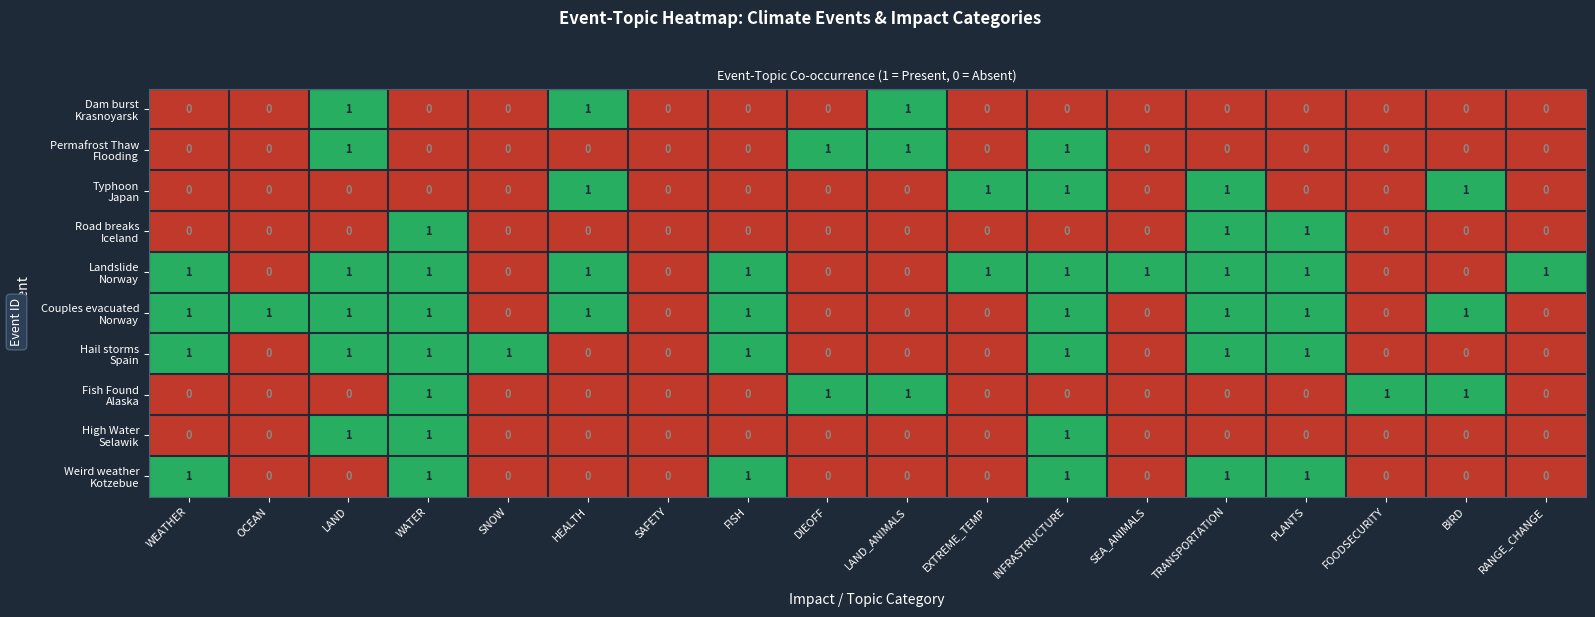

What is the total value across all series at TRANSPORTATION?

6